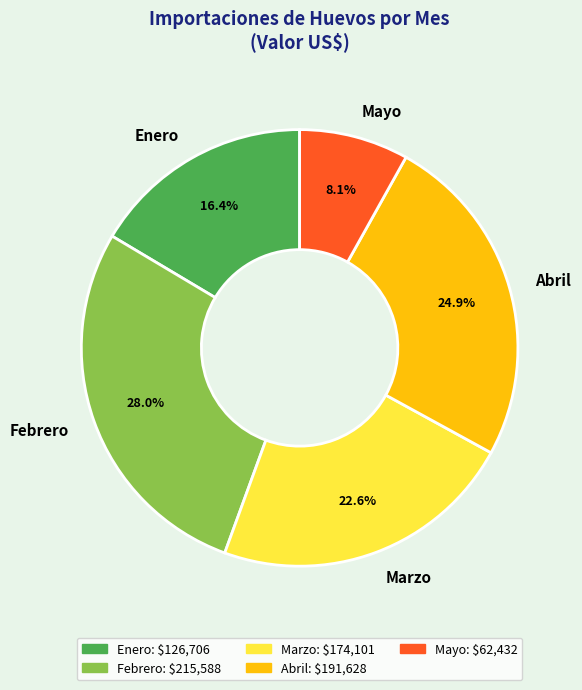

Is Enero the majority of the pie?

No